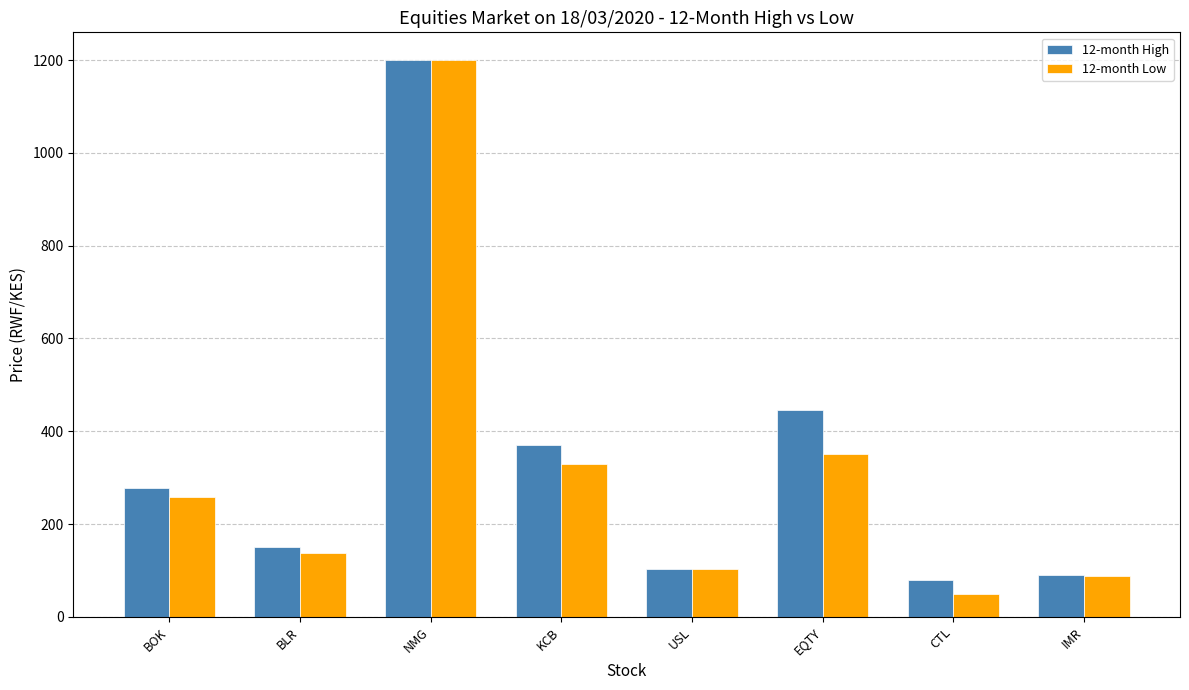

What are all the series names shown in the legend?

12-month High, 12-month Low